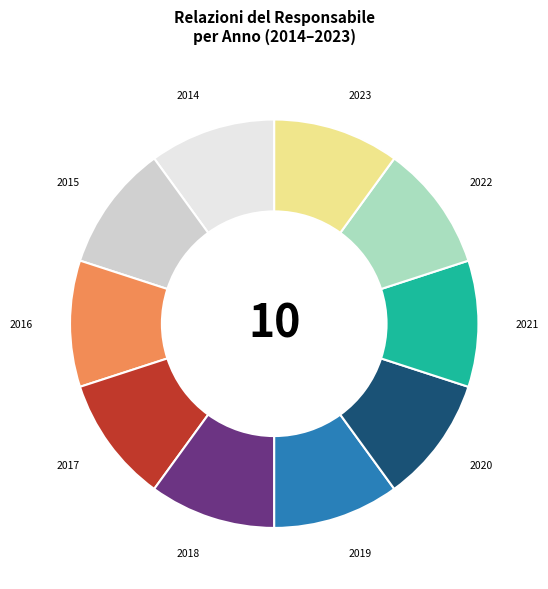

Is there a majority slice in this chart?

No